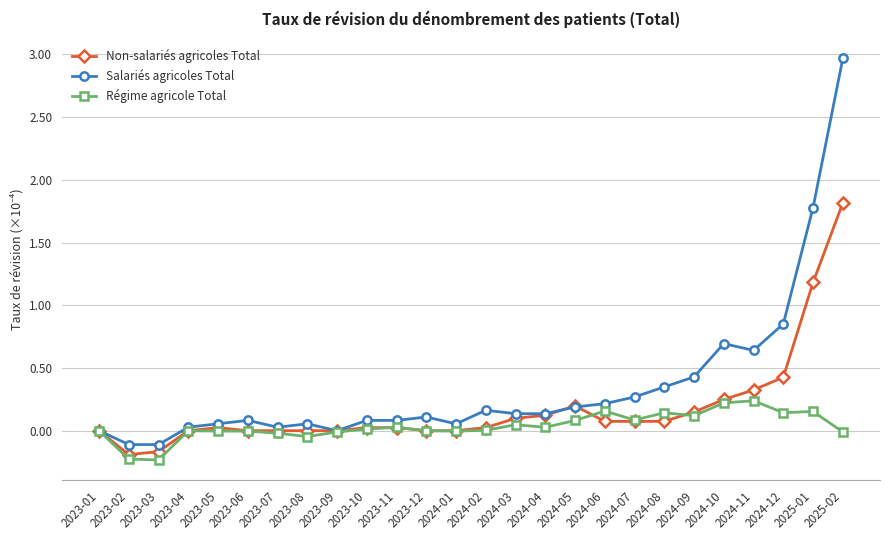

In Régime agricole Total, how many points are higher than both neighbors (excluding endpoints)?

7